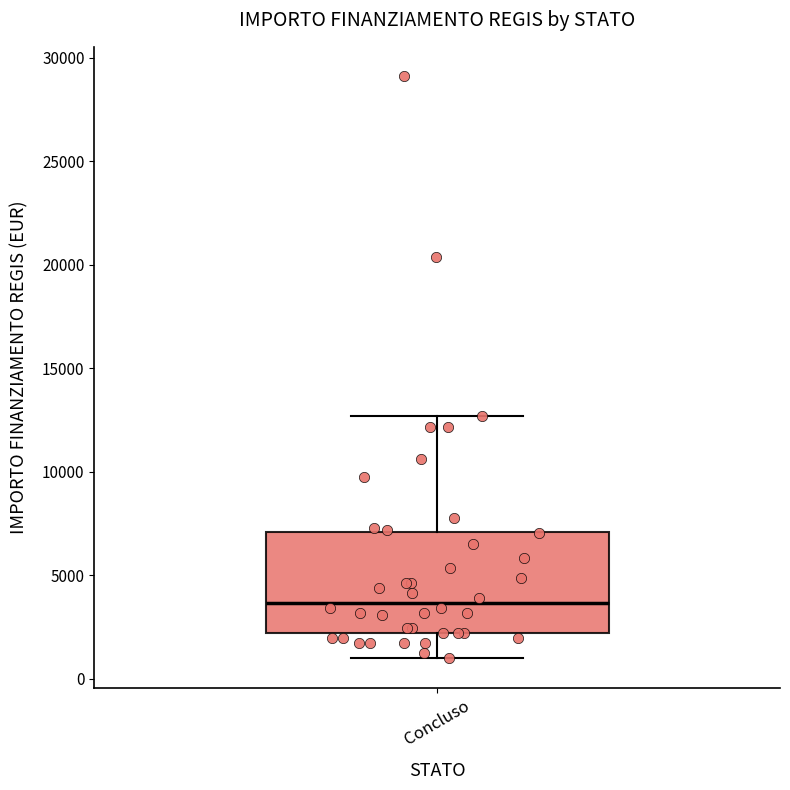

Read this box plot against the y-axis: the position of the median line, the range covered by the box, and the ends of both whiskers. The values are not printed on the chart, so give them approximately, as read against the axis.

median 3500, box 2000 to 7000, whiskers 1000 to 12500